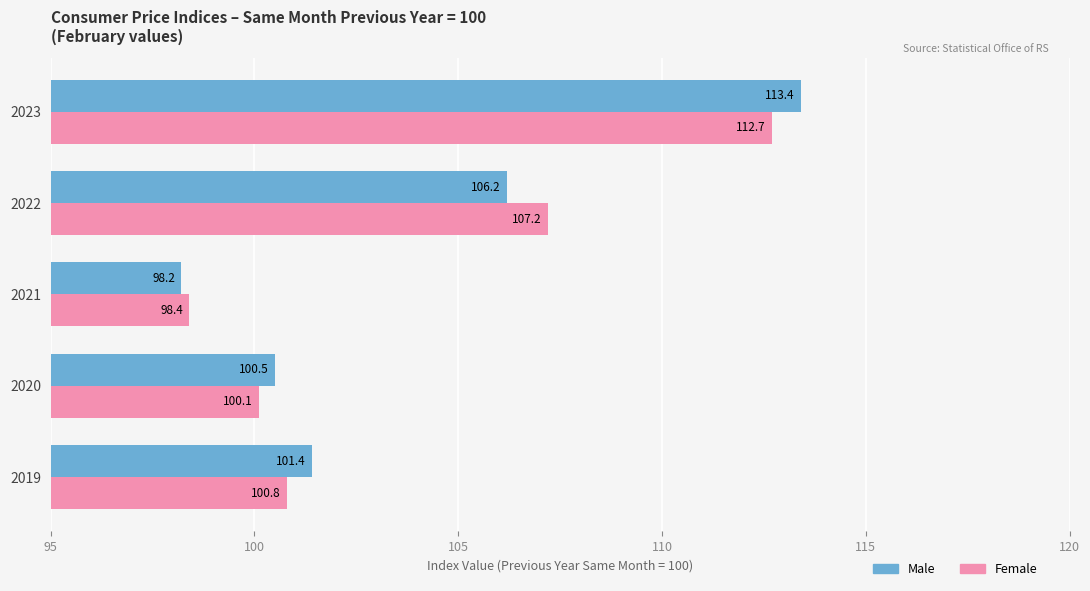

At which category does the chart reach its peak across all series?

2023